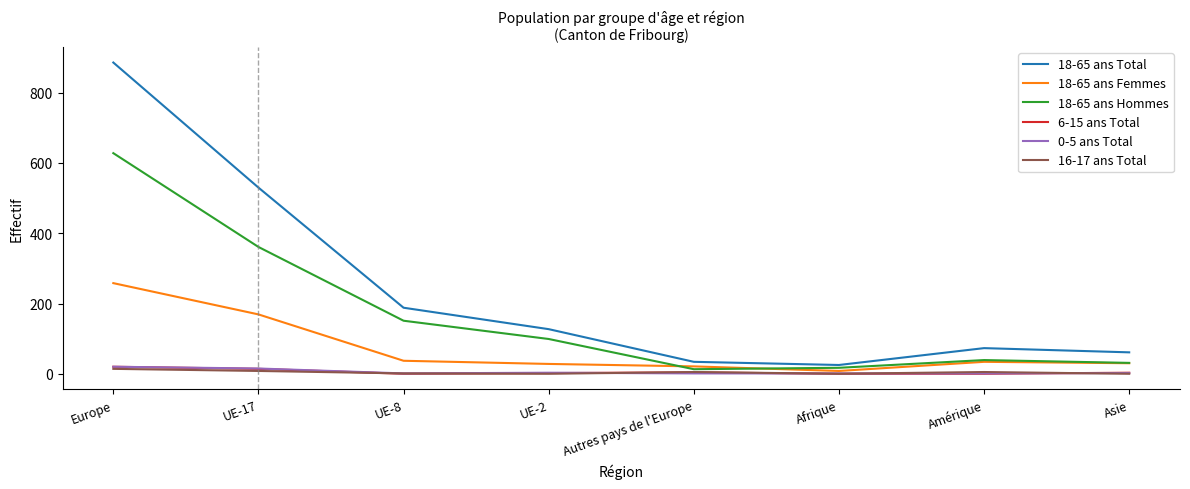

True or false: 6-15 ans Total has more than 0 points higher than both neighbors.

True